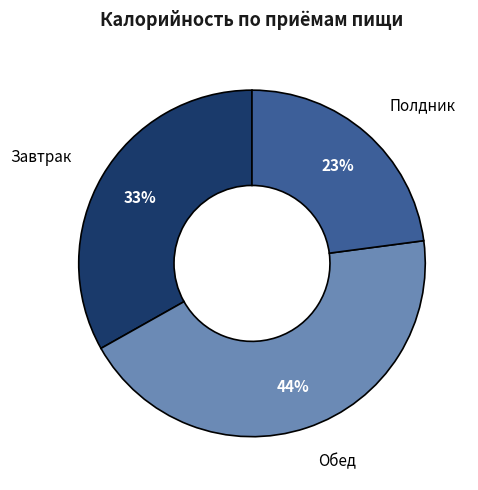

Is there any slice that represents more than half of the pie?

No